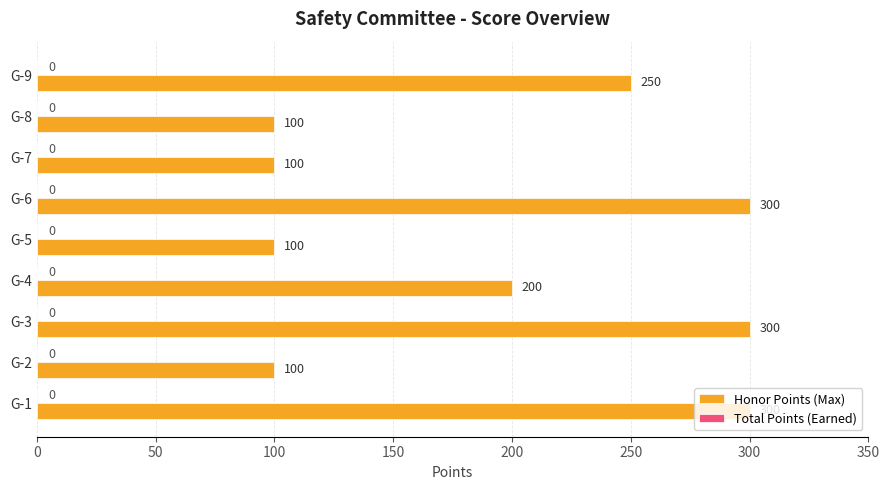

What is the smallest value displayed?

100